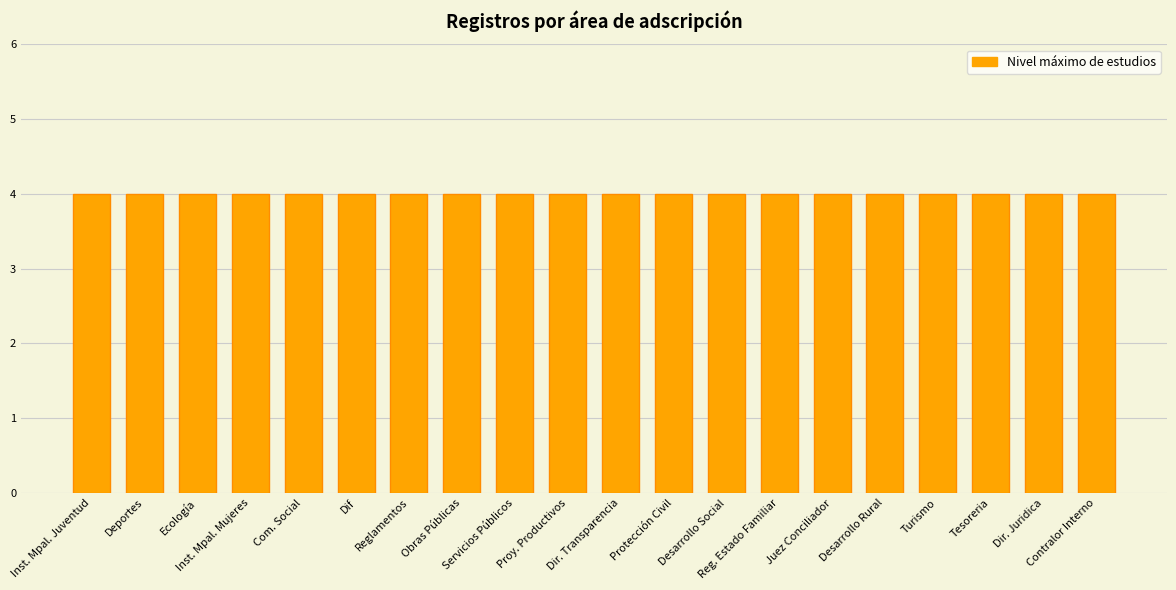

What is the label of the 11th bar from the left?

Direccion de Transparencia